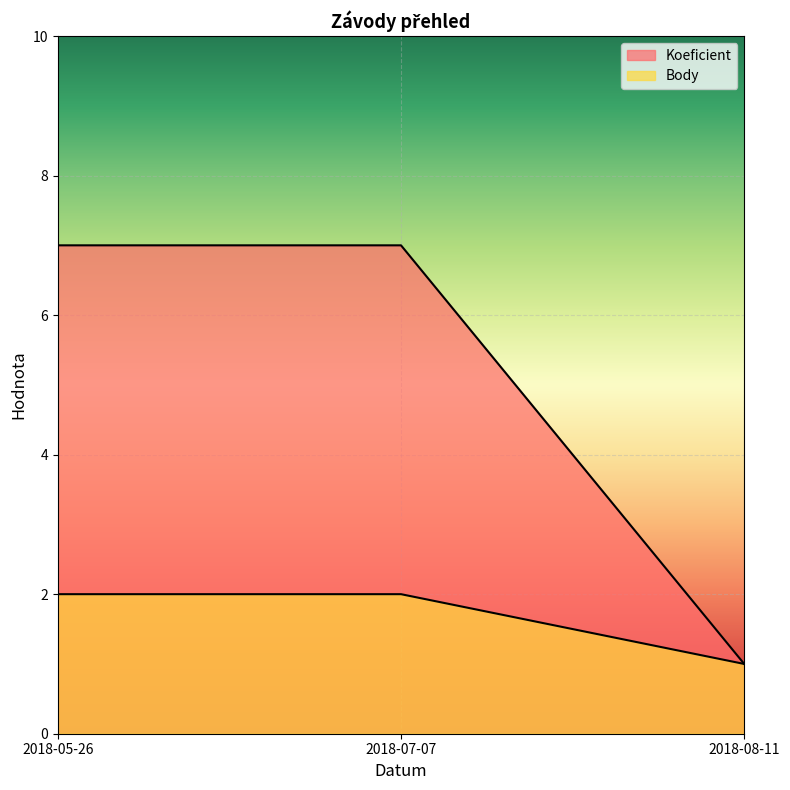

List the labels in order of Koeficient value, largest first.

2018-05-26, 2018-07-07, 2018-08-11